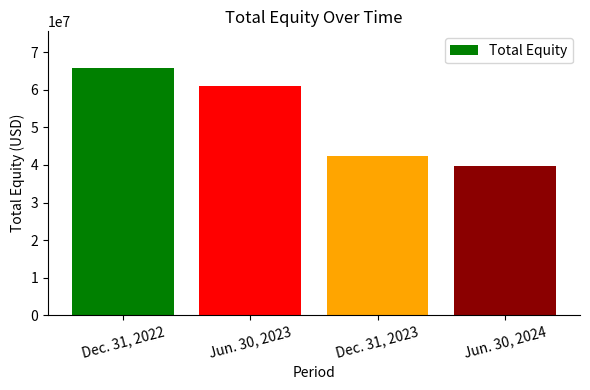

Which category has the lowest value across all series?

Jun. 30, 2024